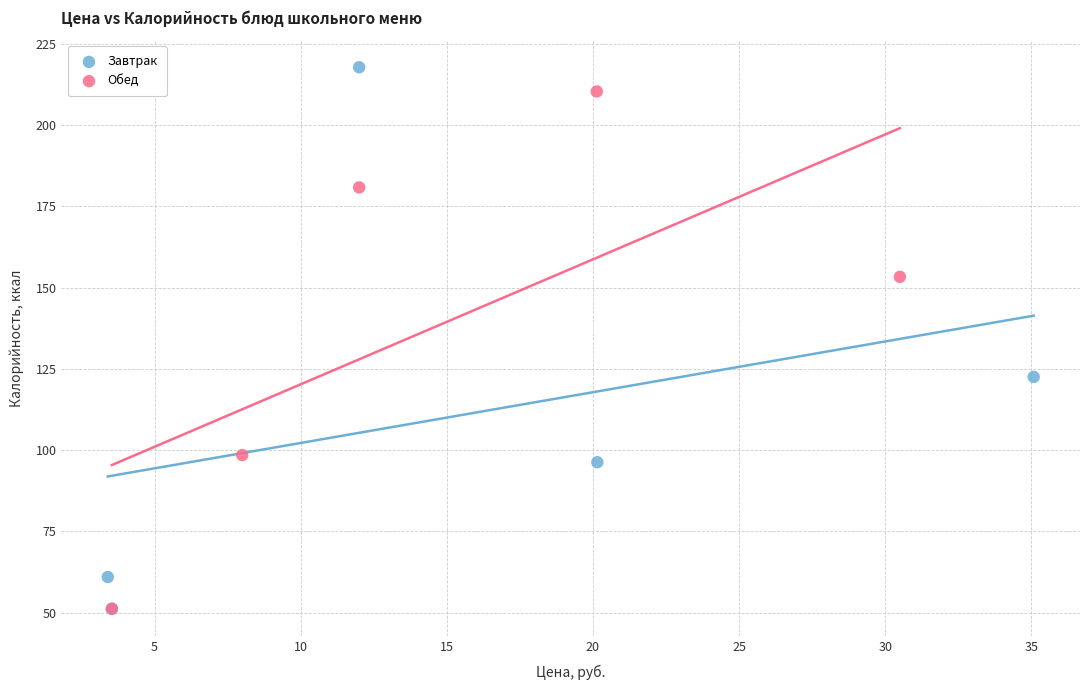

What are all the series names shown in the legend?

Завтрак, Обед